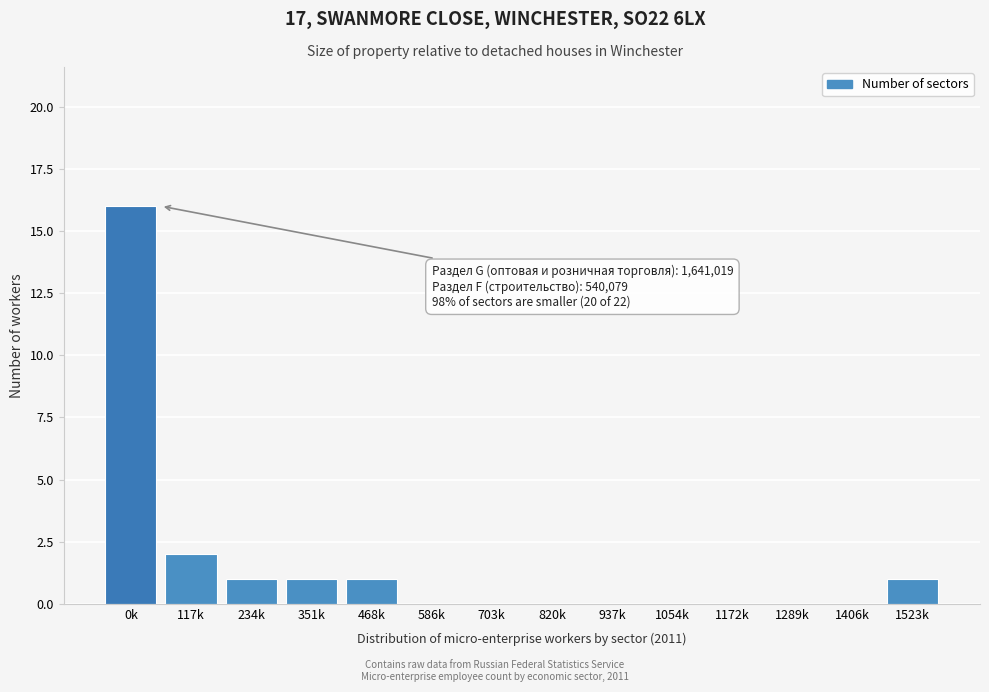

Reading right to left, extract all data points from this chart.

1523k=1	1406k=0	1289k=0	1172k=0	1054k=0	937k=0	820k=0	703k=0	586k=0	468k=1	351k=1	234k=1	117k=2	0k=16